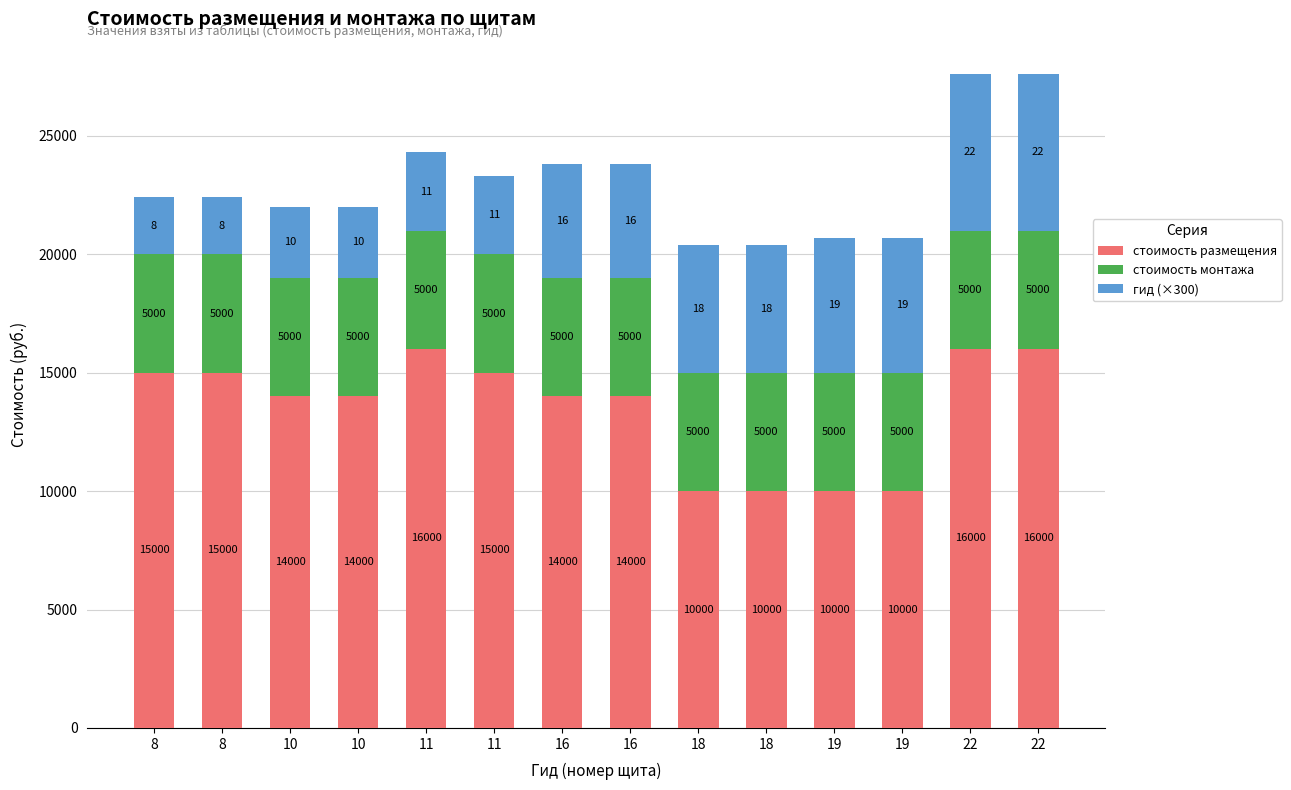

Rank the series by their maximum value, from highest to lowest.

стоимость размещения, гид (×300), стоимость монтажа